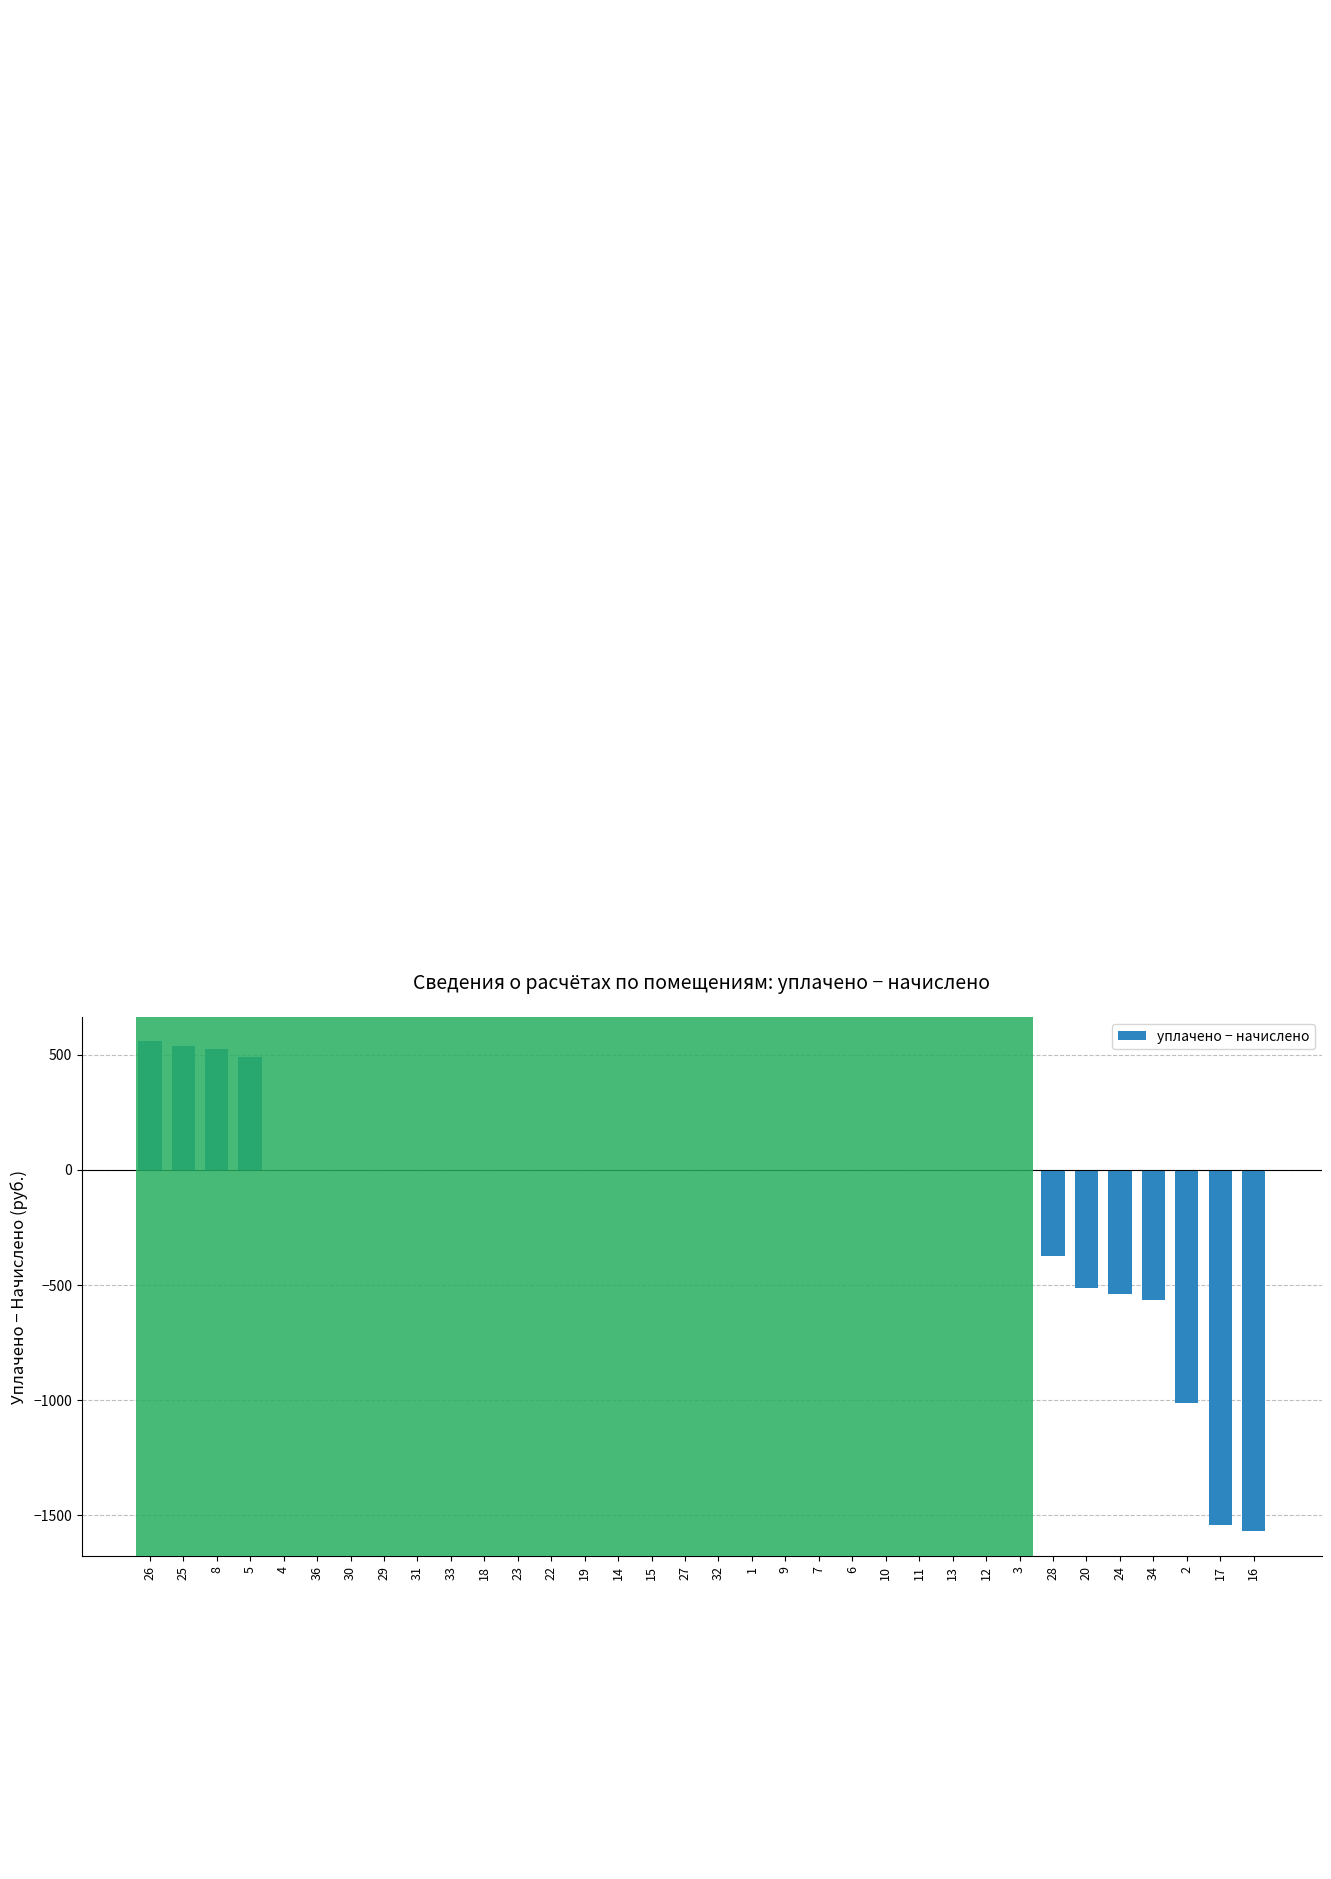

Reading left to right, list all the values displayed in this chart.

26=556.7	25=538.3	8=526.0	5=488.0	4=0.0	36=0.0	30=0.0	29=0.0	31=0.0	33=0.0	18=0.0	23=0.0	22=0.0	19=0.0	14=0.0	15=0.0	27=0.0	32=0.0	1=0.0	9=0.0	7=0.0	6=0.0	10=0.0	11=0.0	13=0.0	12=0.0	3=0.0	28=-373.6	20=-511.5	24=-540.4	34=-565.3	2=-1012.4	17=-1541.2	16=-1570.2